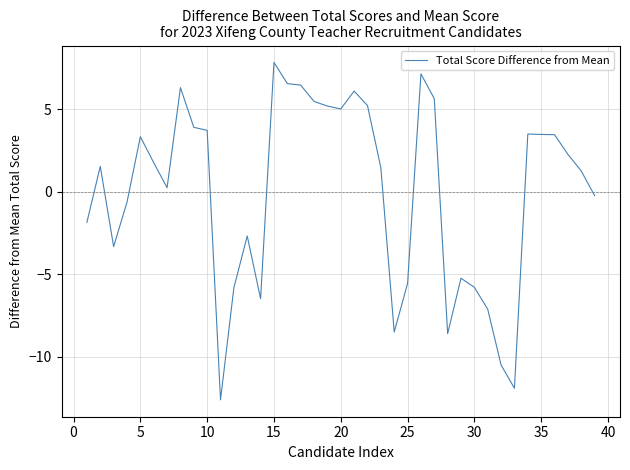

What is the difference between the maximum and minimum values?

20.5